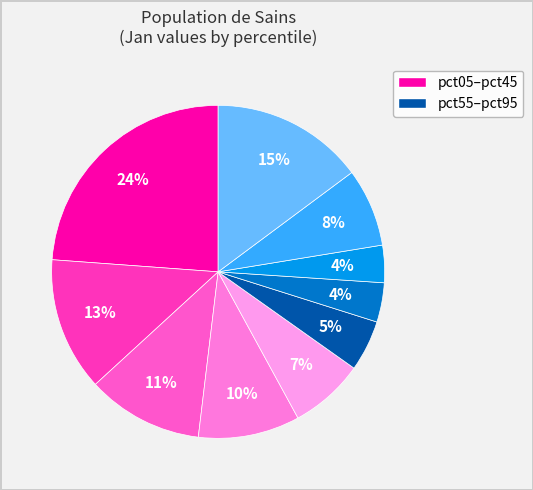

What is the largest slice in the pie chart?

pct05